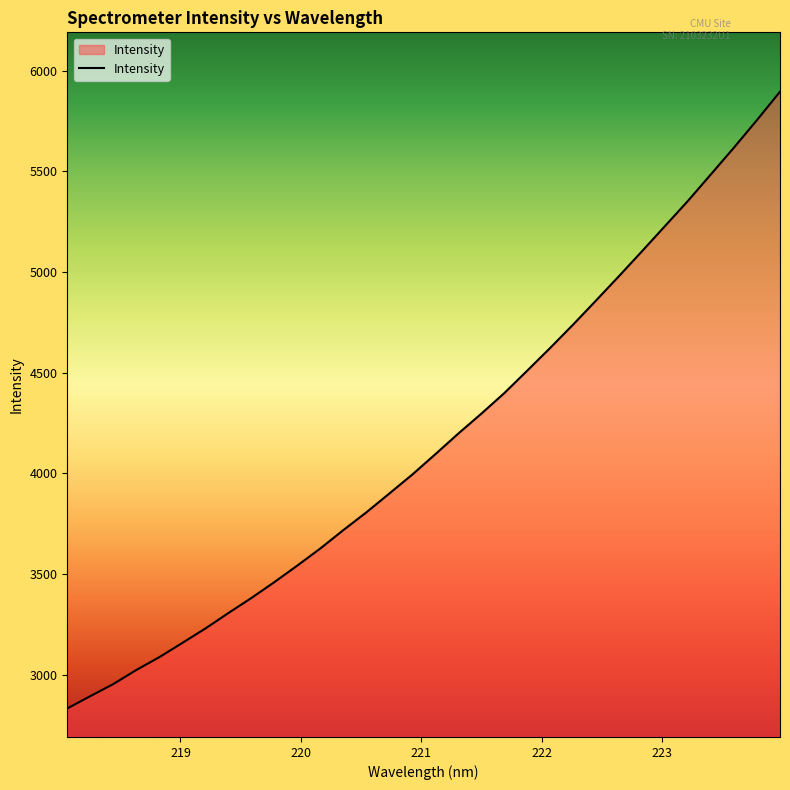

What is the difference between the maximum and minimum values?

3062.5